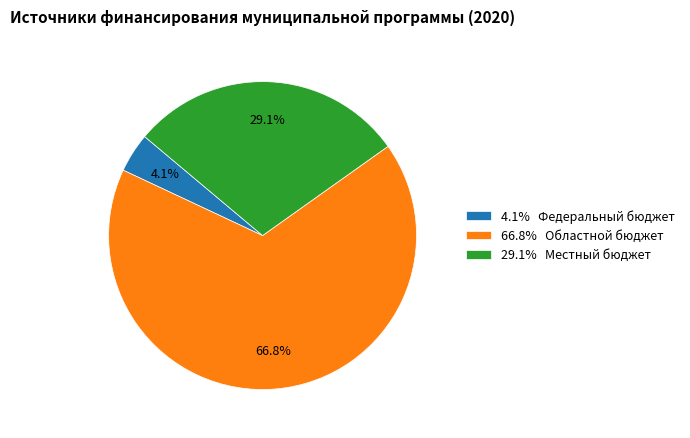

To the nearest percent, what is the difference between the largest and smallest slice percentages?

63%